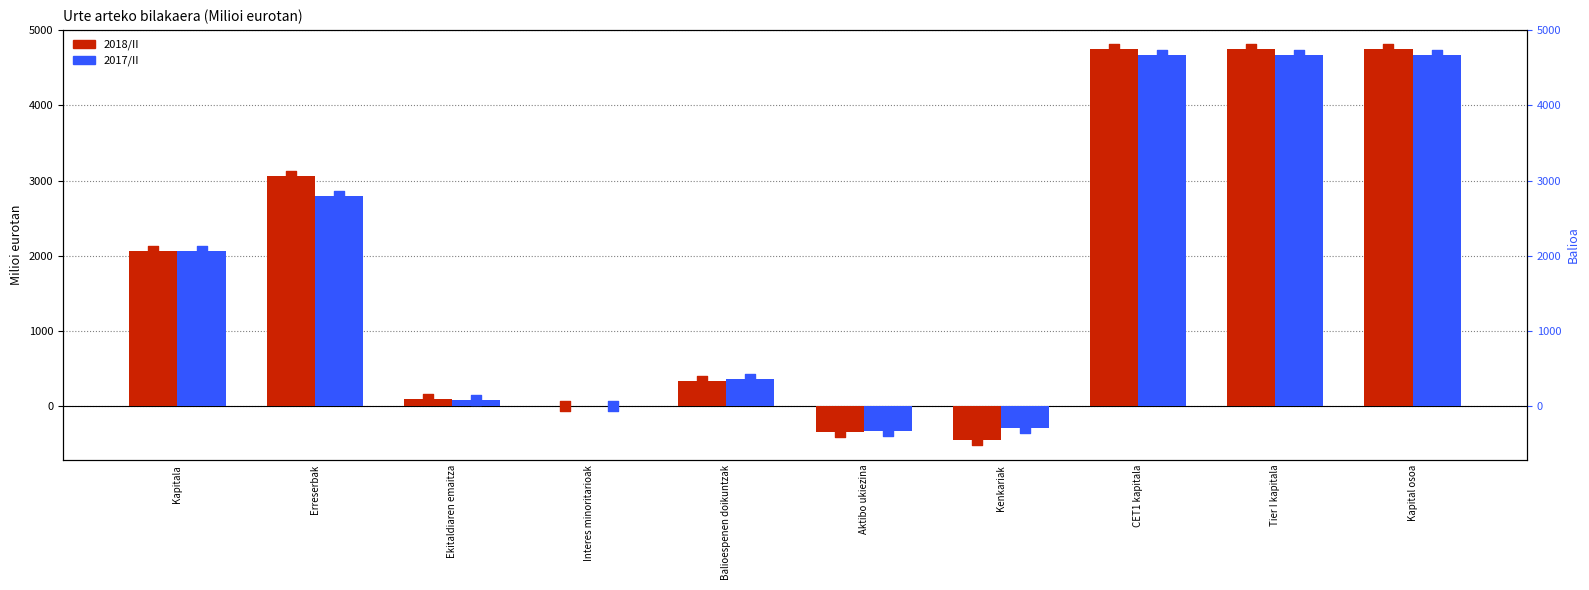

At how many categories does at least one series exceed 695?

5